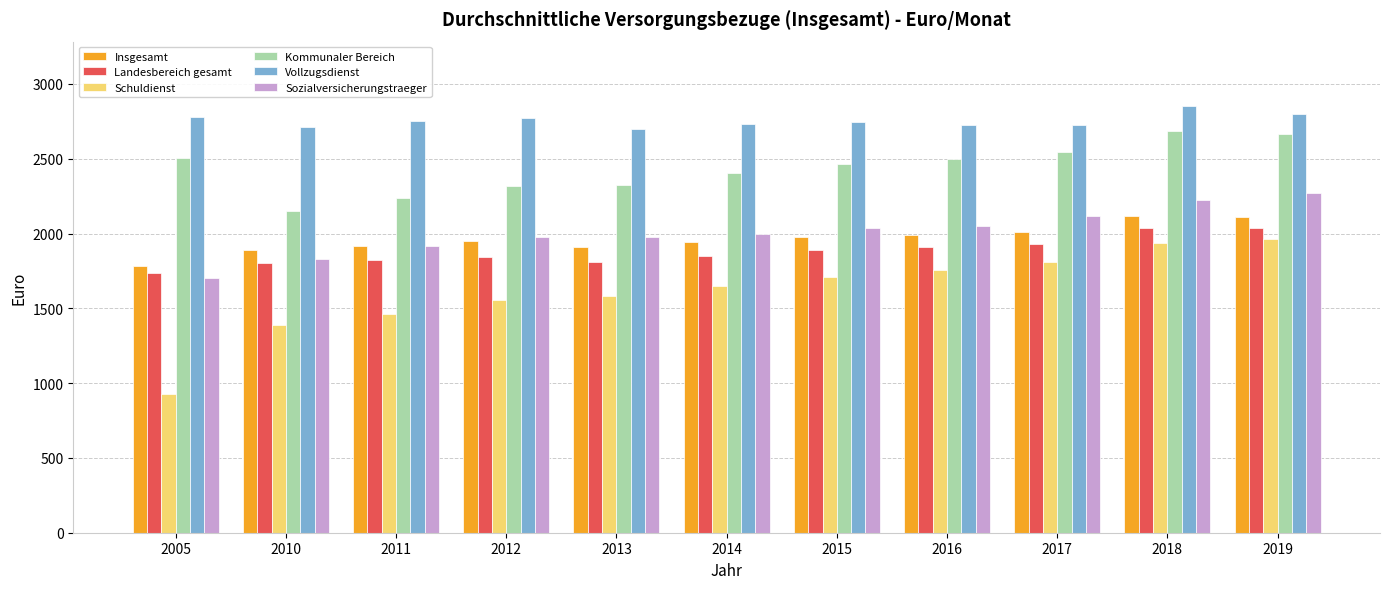

The Vollzugsdienst series shows 2800 at 2019. True or false?

True